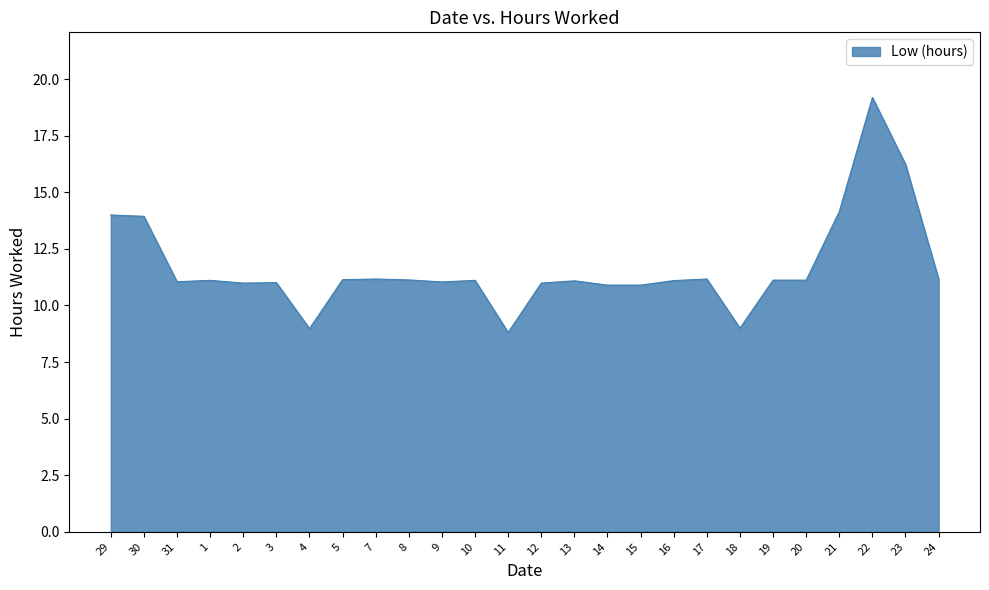

True or false: the data shows 9.0 at 4.

True